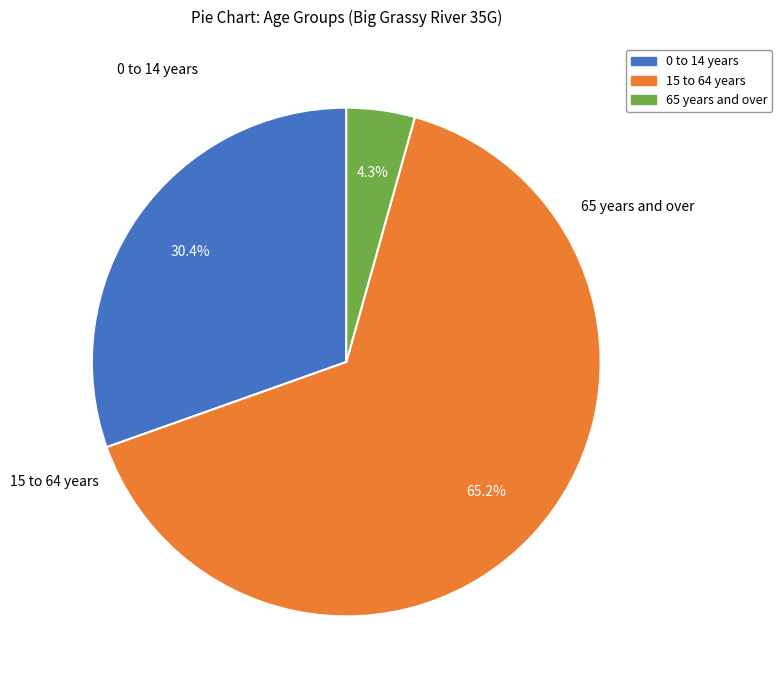

Is there any slice that represents more than half of the pie?

Yes